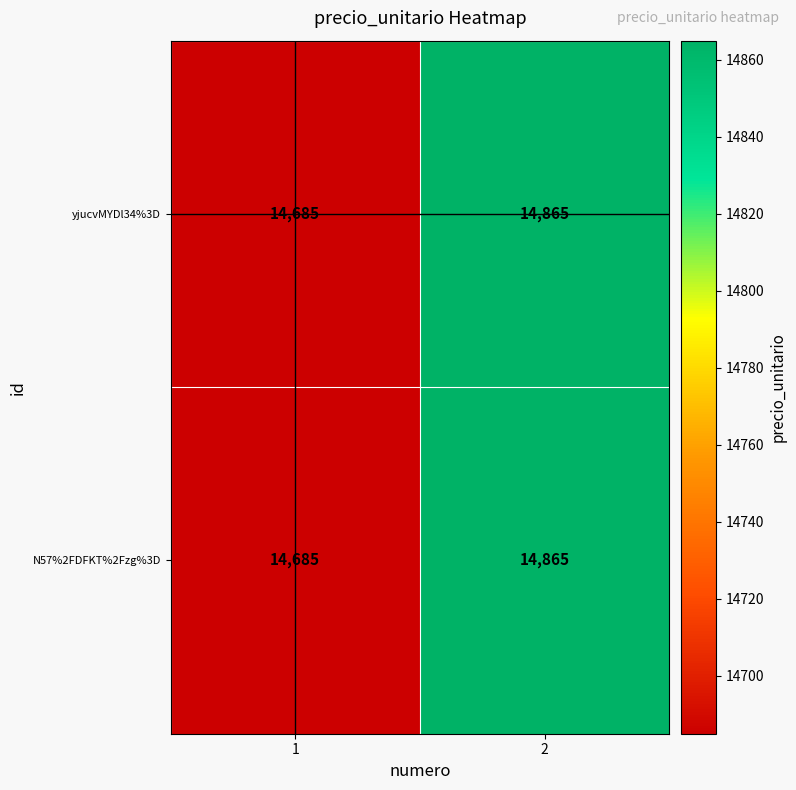

Which category has the highest value across all series?

2